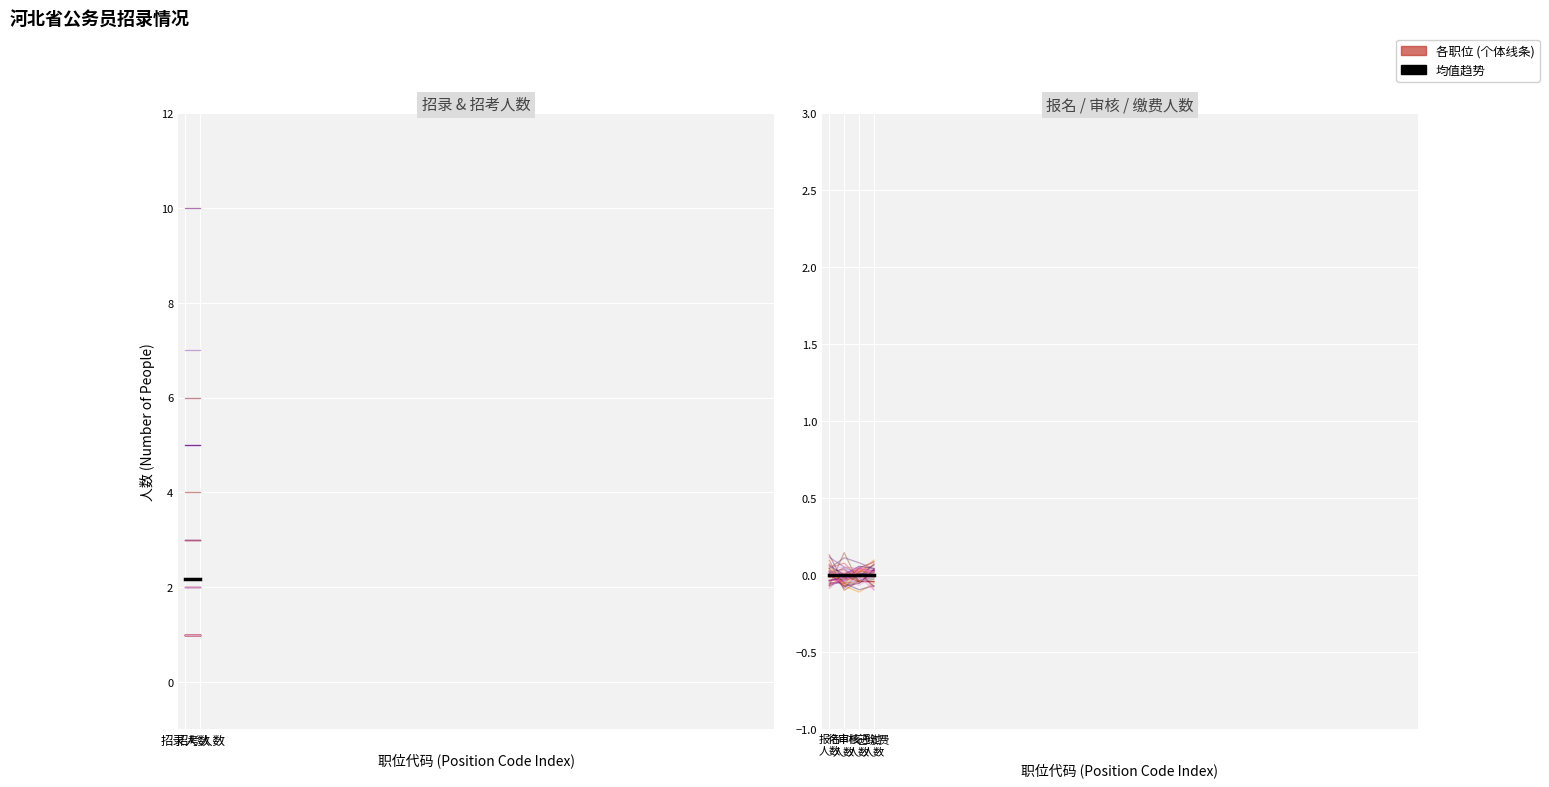

Rank the series at 1004144 from lowest to highest value.

报名人数, 待审核人数, 审核通过人数, 已缴费人数, 招录人数, 招考人数